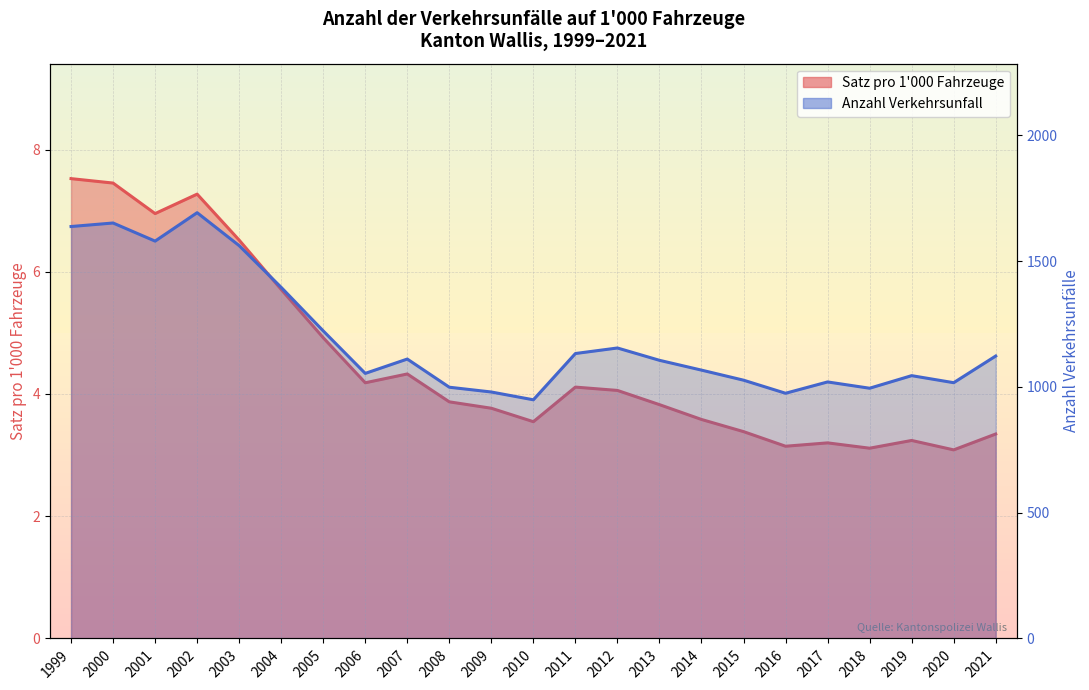

Rank the series by their average value, from highest to lowest.

Verkehrsunfall, Satz pro 1000 Fahrzeuge